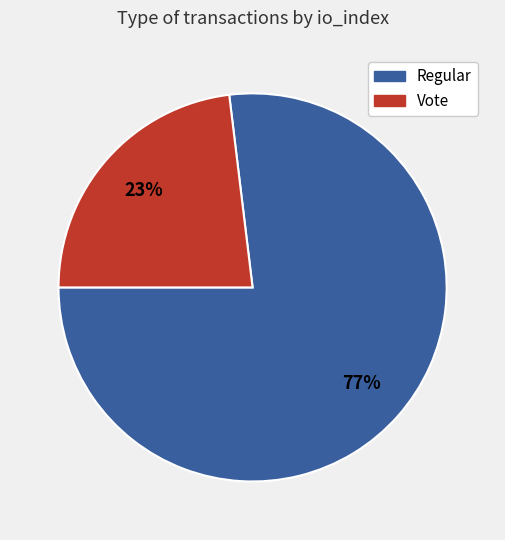

What is the smallest slice in the pie chart?

Vote